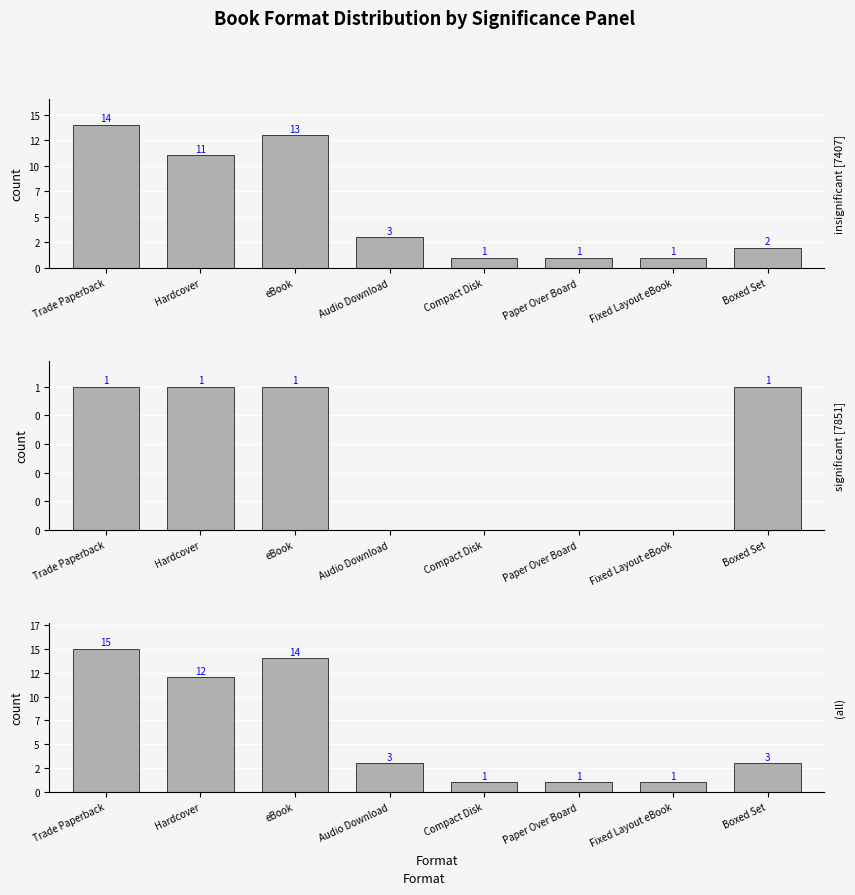

Which series has the widest spread of values?

(all)